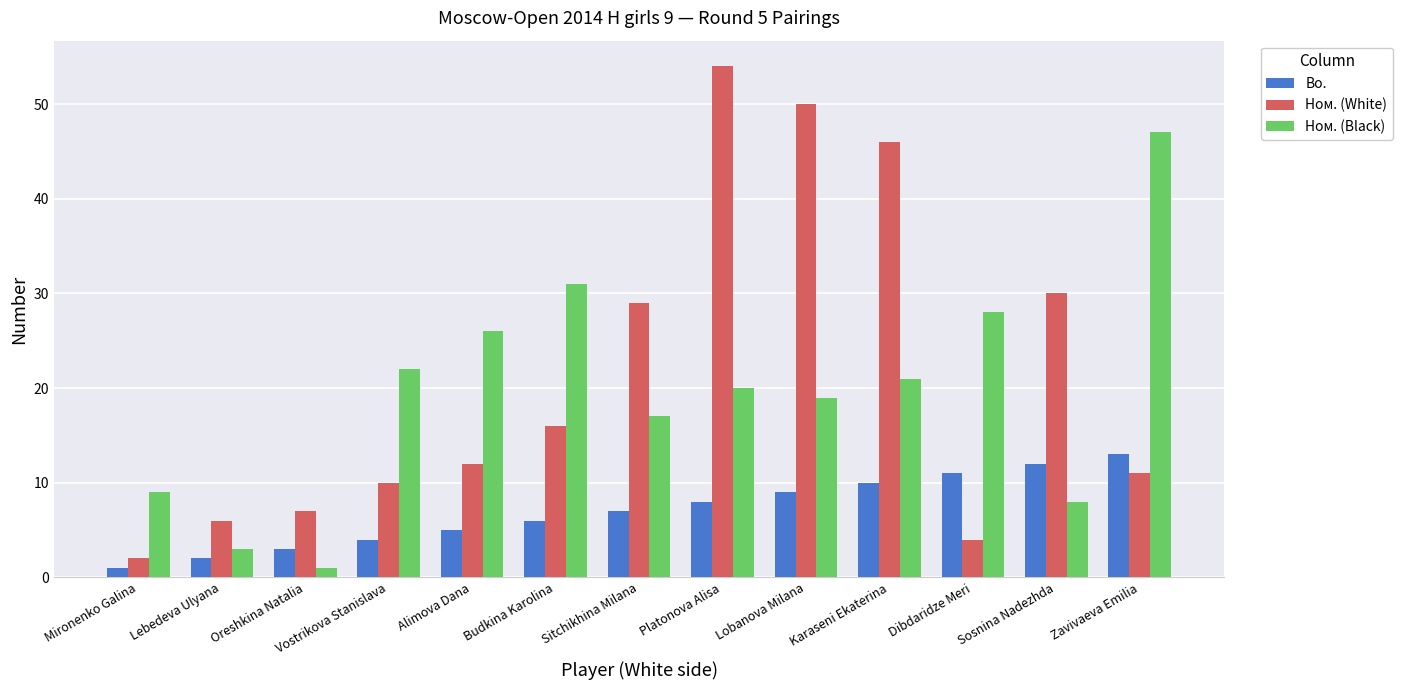

What is the value of the Bo. bar at the 11th from the left?

11